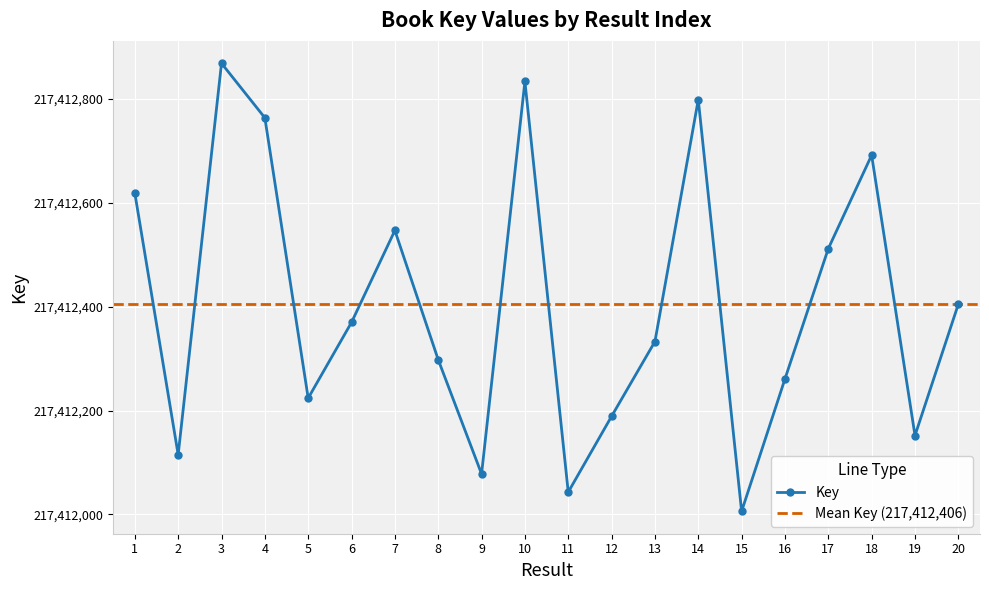

Reading left to right, transcribe all the data shown in this chart.

1=217412619	2=217412115	3=217412869	4=217412764	5=217412224	6=217412370	7=217412547	8=217412298	9=217412078	10=217412834	11=217412043	12=217412189	13=217412333	14=217412799	15=217412006	16=217412261	17=217412512	18=217412692	19=217412152	20=217412405